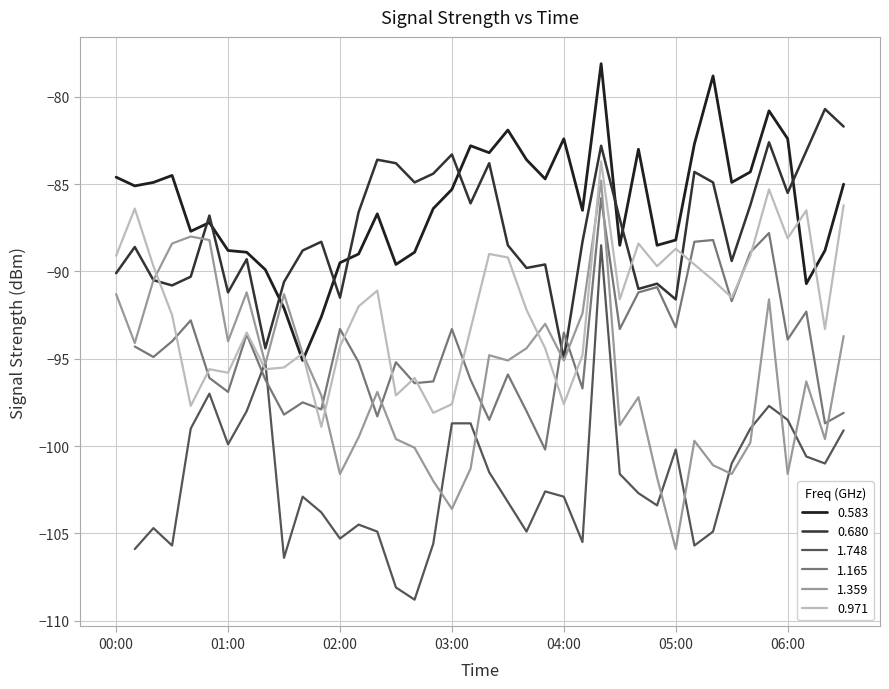

At which category is the sum across all series the highest?

26